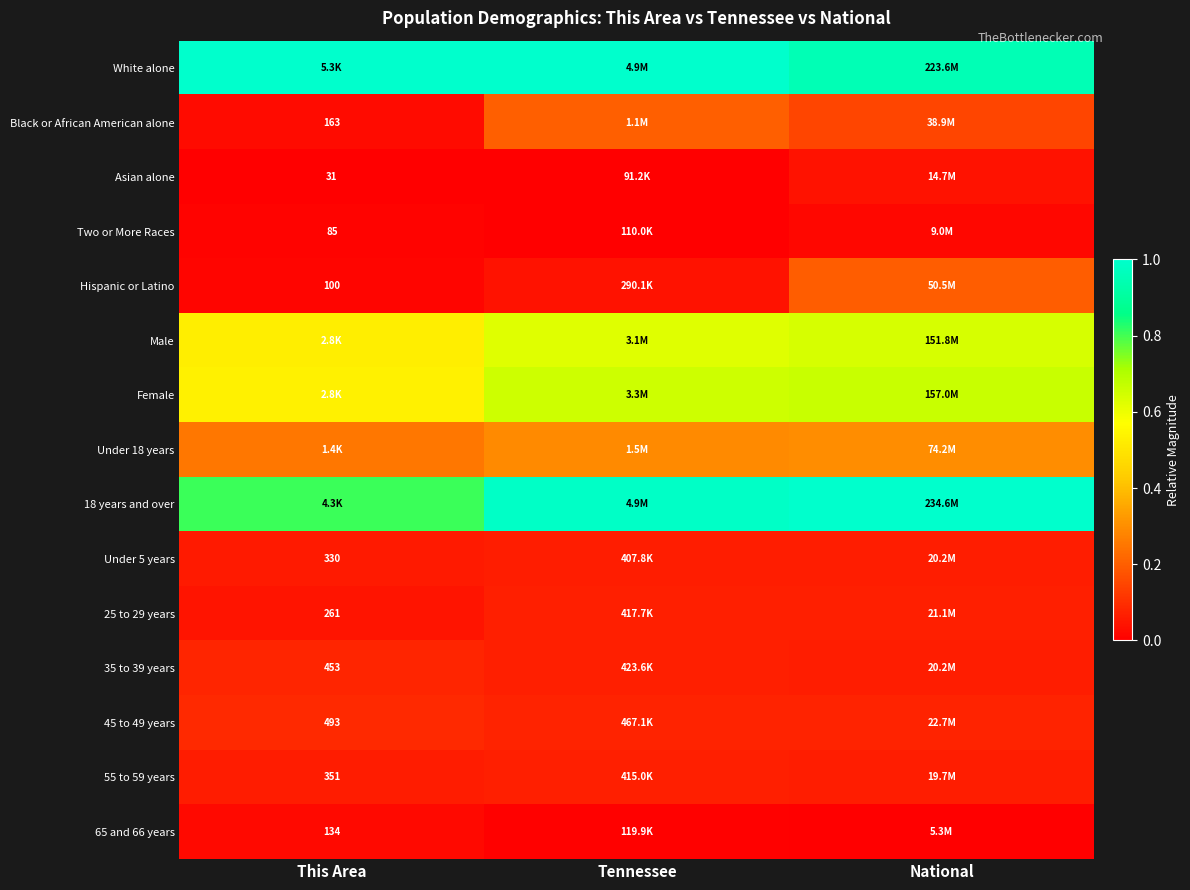

The Under 5 years series shows 0.0 at National. True or false?

False